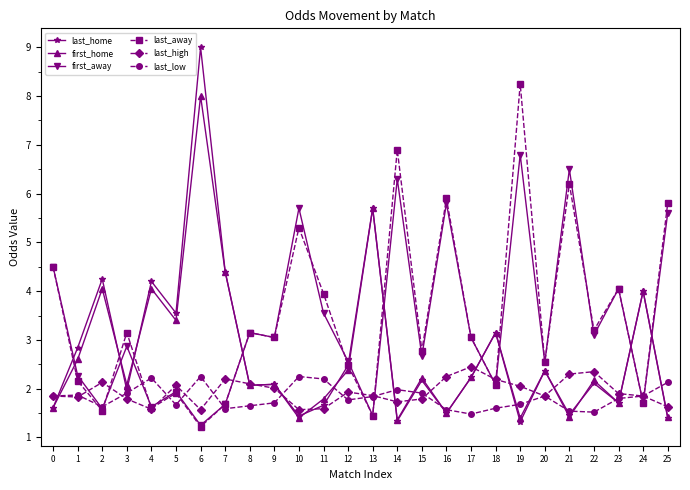

At which category does last_low reach its first local valley?

2